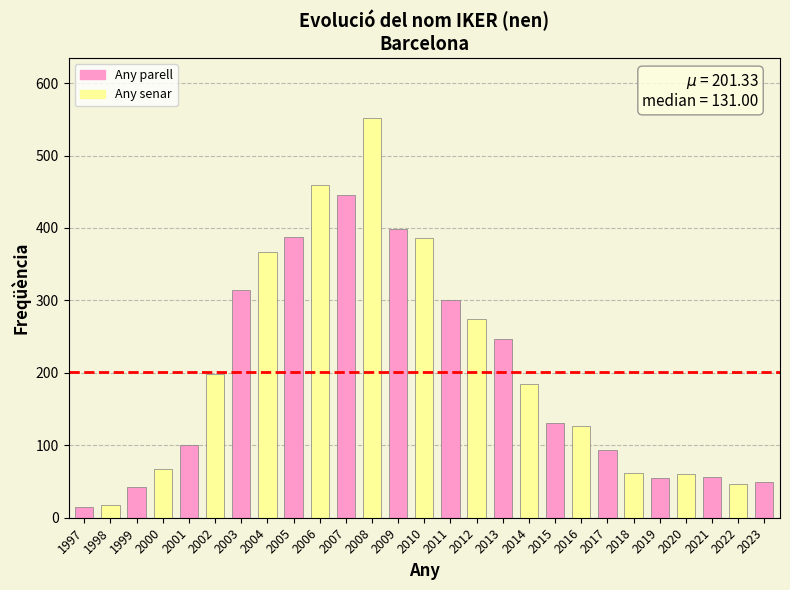

What is the smallest value displayed?

15